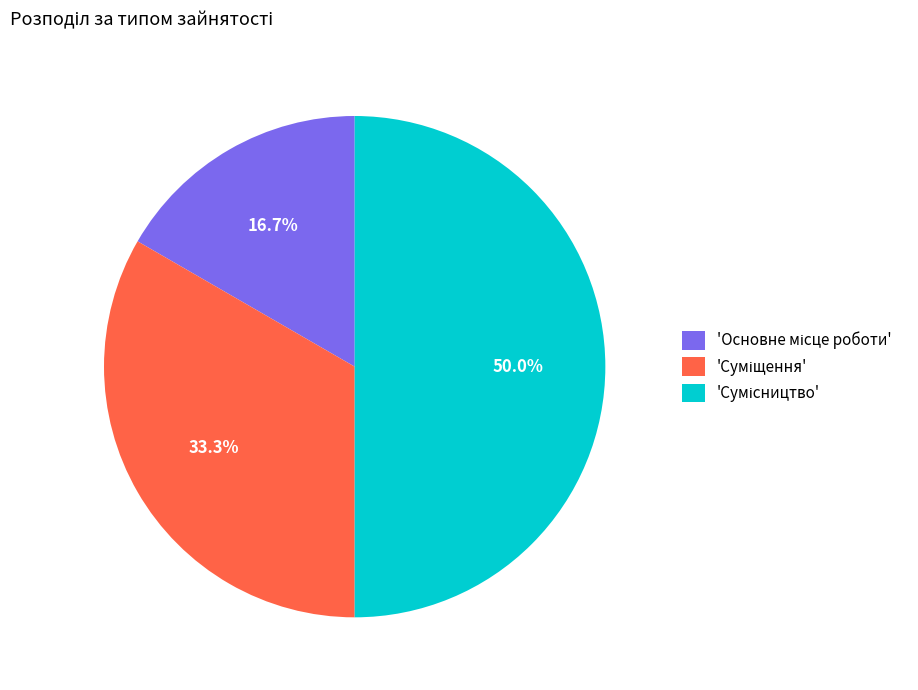

Count the number of slices in the pie.

3